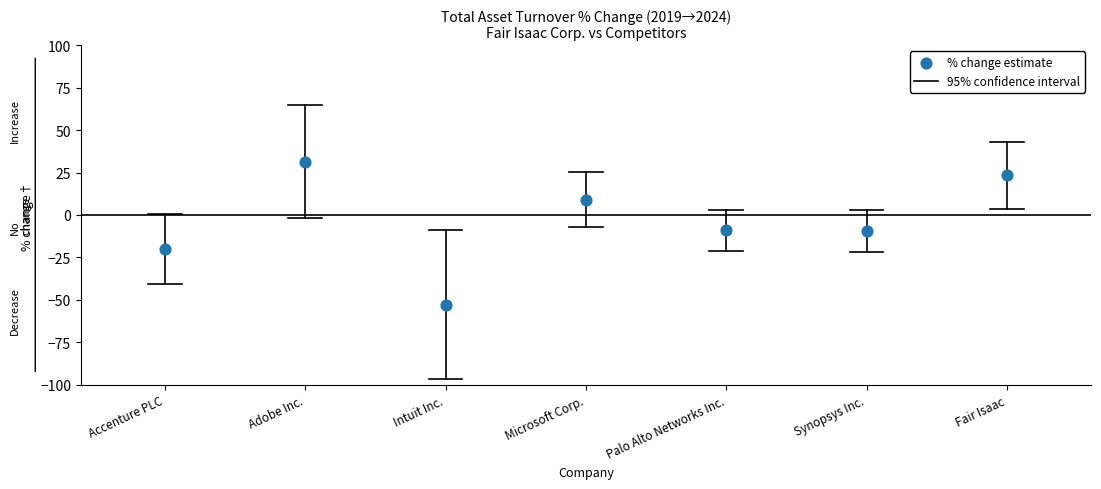

What is the average Y value?

-3.9